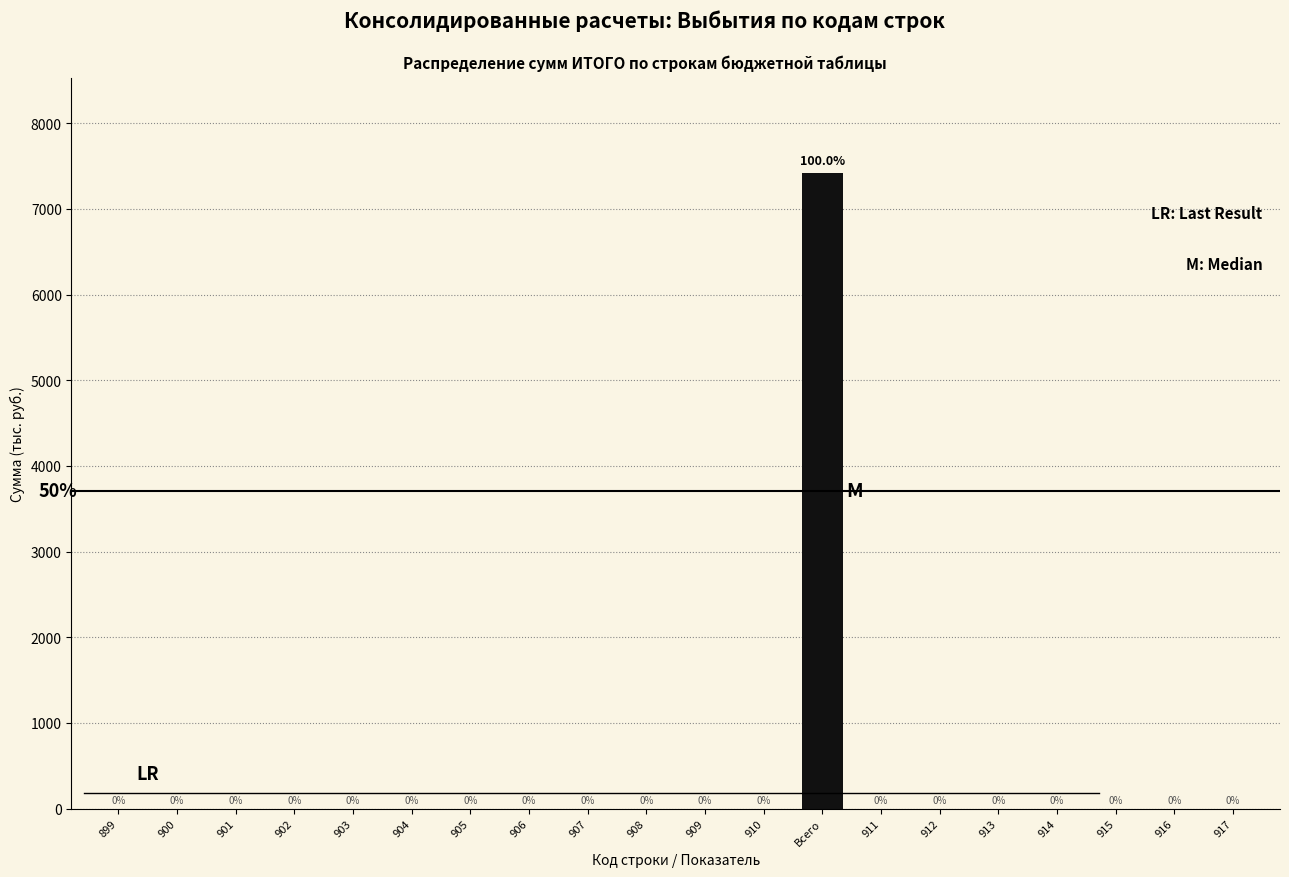

Reading left to right, what are all the values shown in this chart?

899=0.0	900=0.0	901=0.0	902=0.0	903=0.0	904=0.0	905=0.0	906=0.0	907=0.0	908=0.0	909=0.0	910=0.0	Всего=7416.6	911=0.0	912=0.0	913=0.0	914=0.0	915=0.0	916=0.0	917=0.0